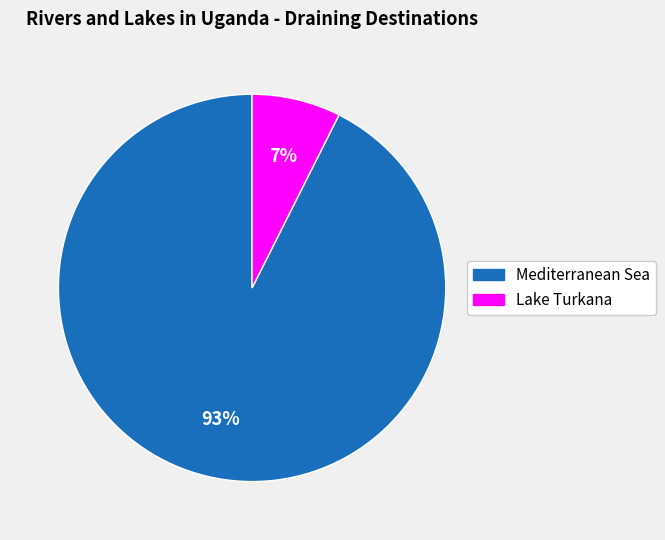

To the nearest percent, what percentage of the pie is Lake Turkana?

7%